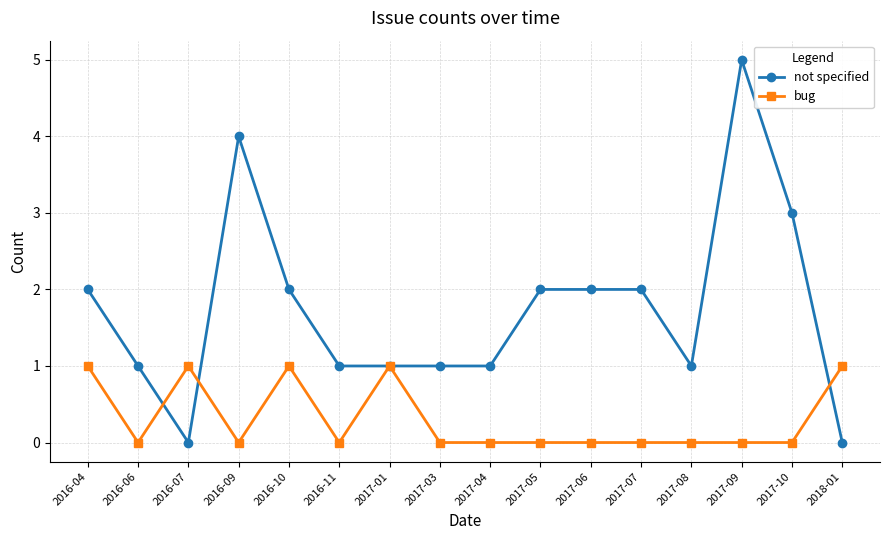

Is it true that not specified equals 2 at 2016-04?

True